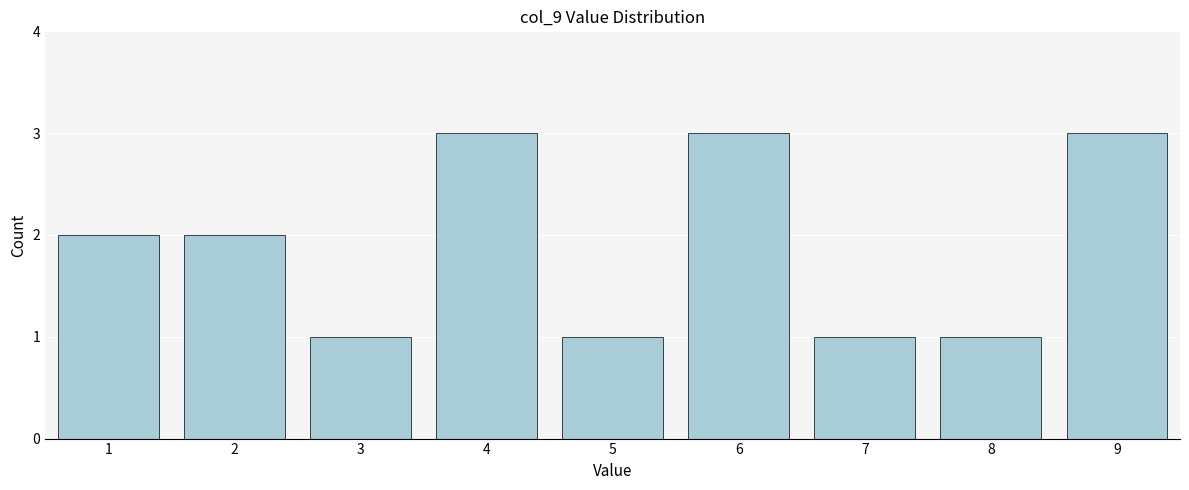

Reading right to left, transcribe all the data shown in this chart.

9=3	8=1	7=1	6=3	5=1	4=3	3=1	2=2	1=2